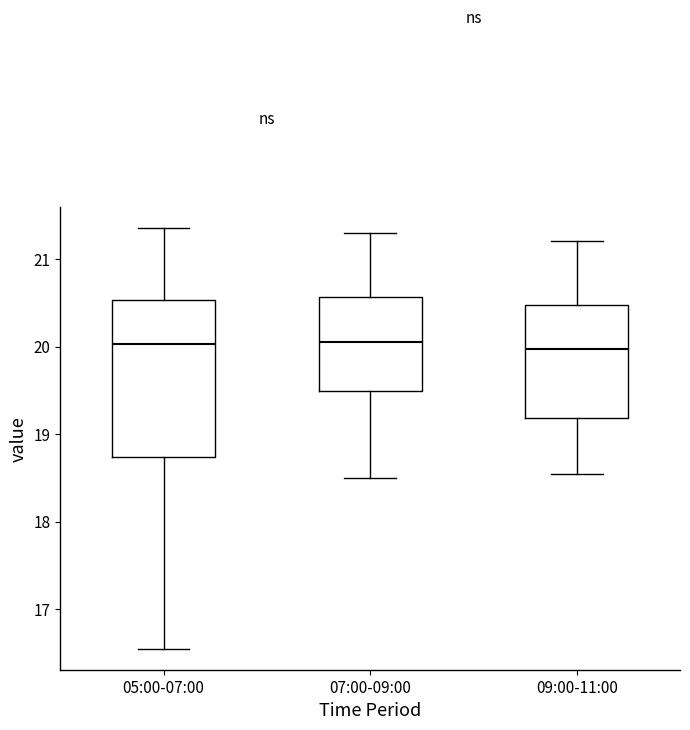

Reading left to right, transcribe this box plot: for each box, give where its median line is, the range the box spans, and where its two whiskers end, as read against the y-axis. The values are not printed on the chart, so give them approximately, as read against the axis.

05:00-07:00: median 20.0, box 18.7 to 20.5, whiskers 16.6 to 21.4
07:00-09:00: median 20.1, box 19.5 to 20.6, whiskers 18.5 to 21.3
09:00-11:00: median 20.0, box 19.2 to 20.5, whiskers 18.6 to 21.2